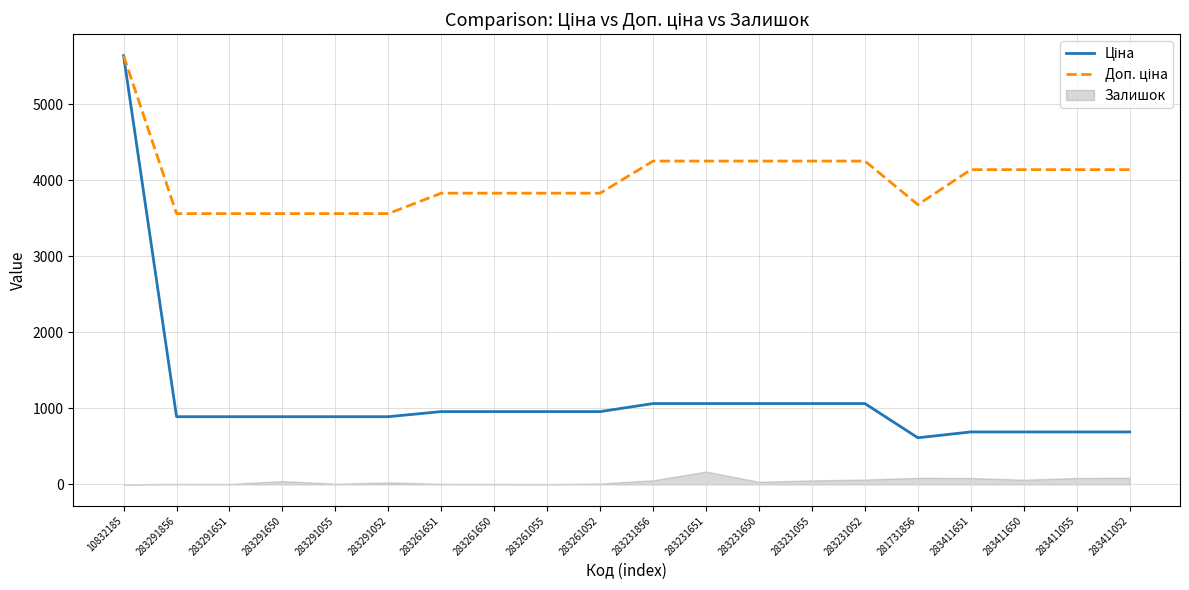

At which label does Ціна reach its minimum?

281731856